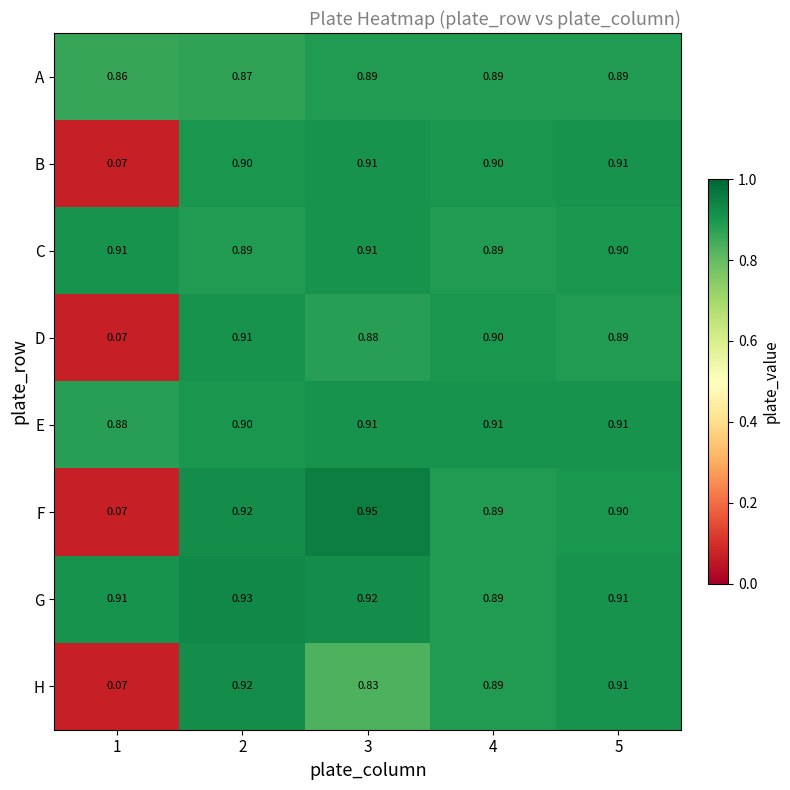

Which series has the largest total across all categories?

G